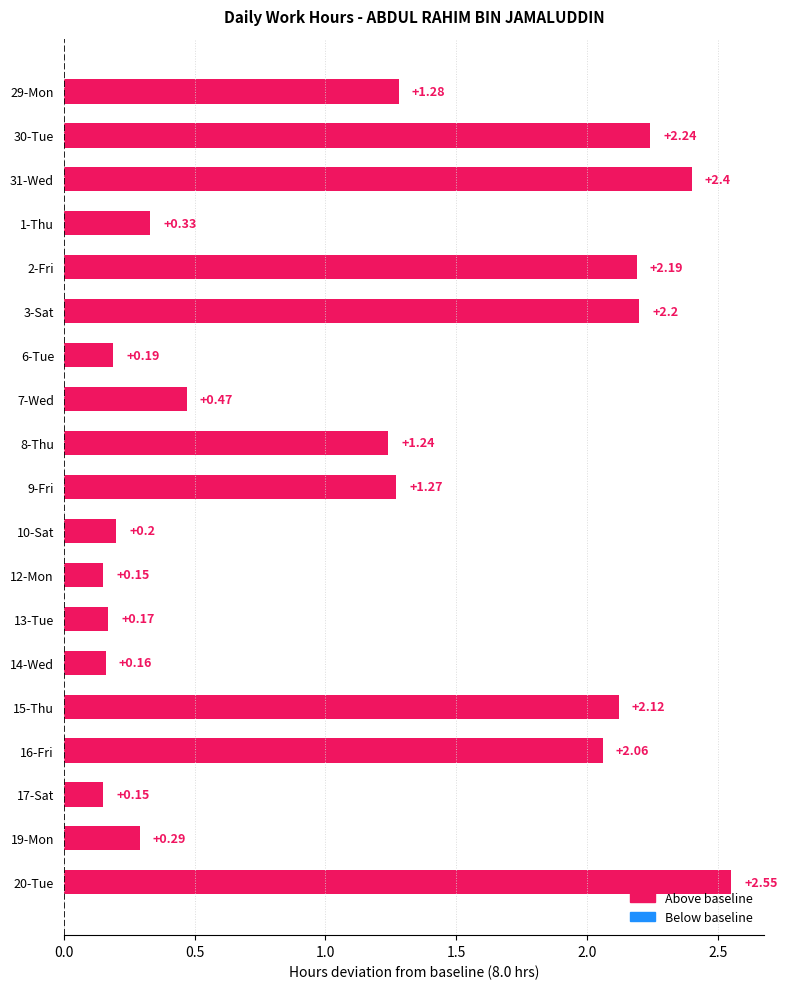

Which has a higher value, 7-Wed or 17-Sat?

7-Wed